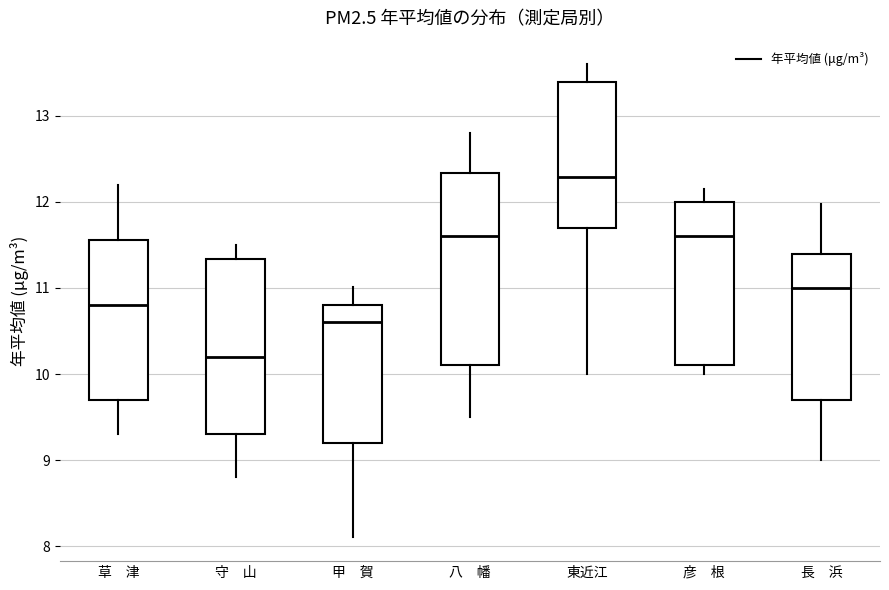

Reading left to right, read every box against the y-axis: the position of its median line, the range the box covers, and the ends of its whiskers. The values are not printed on the chart, so give them approximately, as read against the axis.

草 津: median 10.8, box 9.7 to 11.6, whiskers 9.3 to 12.2
守 山: median 10.2, box 9.3 to 11.3, whiskers 8.8 to 11.5
甲 賀: median 10.6, box 9.2 to 10.8, whiskers 8.1 to 11.0
八 幡: median 11.6, box 10.1 to 12.3, whiskers 9.5 to 12.8
東近江: median 12.3, box 11.7 to 13.4, whiskers 10.0 to 13.6
彦 根: median 11.6, box 10.1 to 12.0, whiskers 10.0 to 12.1
長 浜: median 11.0, box 9.7 to 11.4, whiskers 9.0 to 12.0